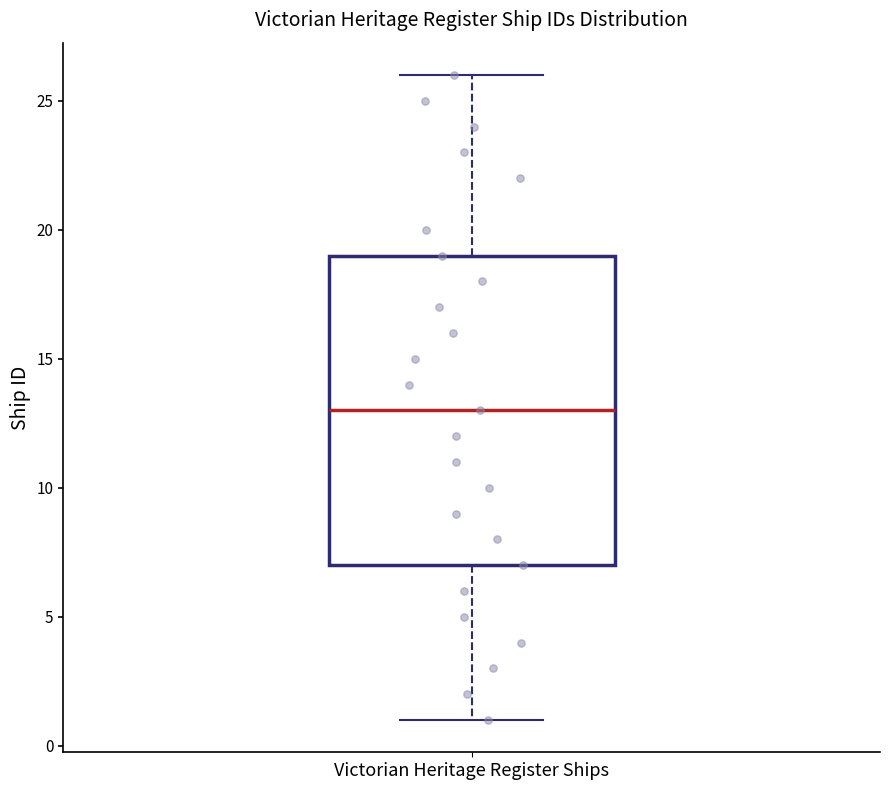

Read this box plot against the y-axis: the position of the median line, the range covered by the box, and the ends of both whiskers. The values are not printed on the chart, so give them approximately, as read against the axis.

median 13, box 7 to 19, whiskers 1 to 26